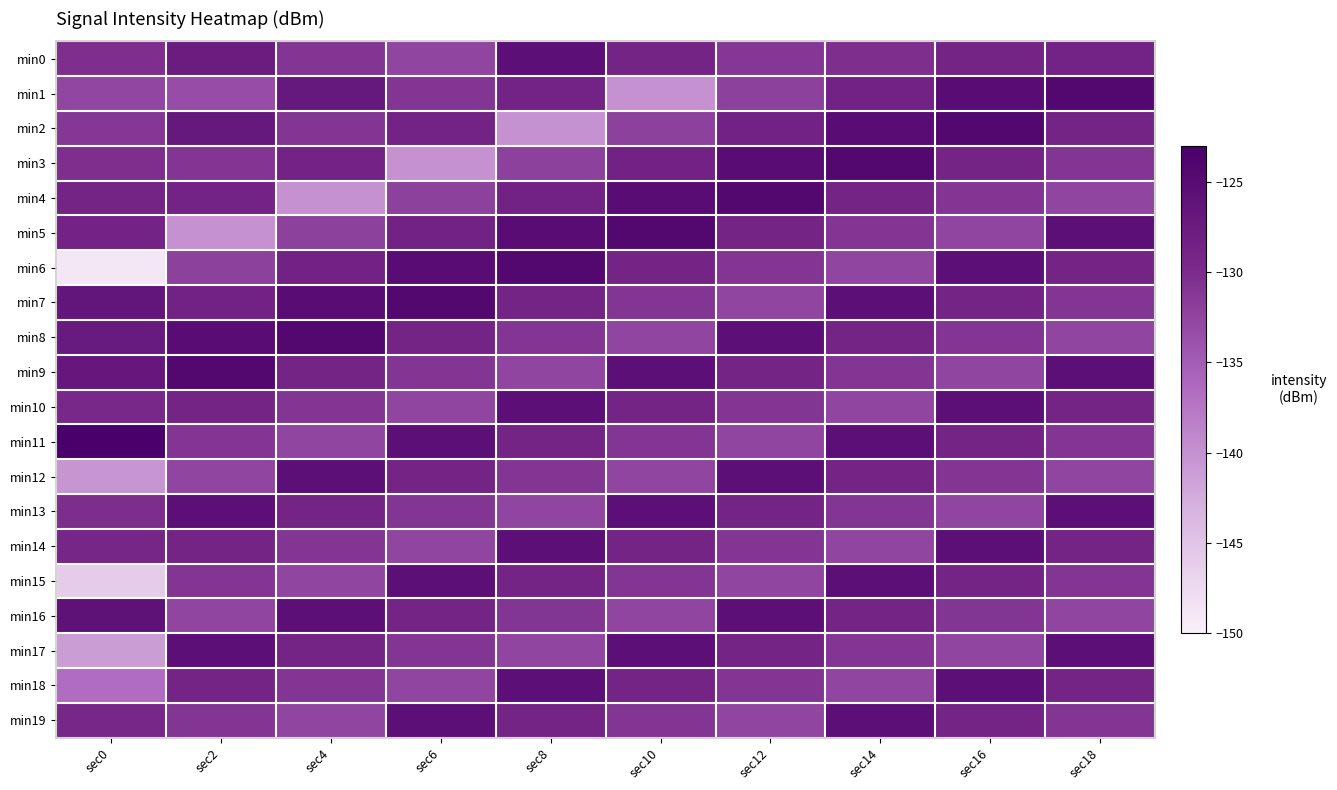

Reading left to right, transcribe all the data shown in this chart.

min0: sec0=-130.4	sec2=-127.6	sec4=-131.0	sec6=-132.5	sec8=-125.6	sec10=-128.9	sec12=-131.2	sec14=-130.3	sec16=-128.8	sec18=-128.7
min1: sec0=-132.6	sec2=-133.4	sec4=-127.1	sec6=-131.0	sec8=-128.8	sec10=-140.1	sec12=-132.1	sec14=-128.7	sec16=-125.2	sec18=-124.5
min2: sec0=-131.2	sec2=-127.1	sec4=-131.0	sec6=-128.8	sec8=-140.1	sec10=-132.1	sec12=-128.7	sec14=-125.2	sec16=-124.5	sec18=-128.9
min3: sec0=-130.3	sec2=-131.0	sec4=-128.8	sec6=-140.1	sec8=-132.1	sec10=-128.7	sec12=-125.2	sec14=-124.5	sec16=-128.9	sec18=-131.0
min4: sec0=-128.8	sec2=-128.8	sec4=-140.1	sec6=-132.1	sec8=-128.7	sec10=-125.2	sec12=-124.5	sec14=-128.9	sec16=-131.0	sec18=-132.5
min5: sec0=-128.7	sec2=-140.1	sec4=-132.1	sec6=-128.7	sec8=-125.2	sec10=-124.5	sec12=-128.9	sec14=-131.0	sec16=-132.5	sec18=-125.6
min6: sec0=-149.0	sec2=-132.1	sec4=-128.7	sec6=-125.2	sec8=-124.5	sec10=-128.9	sec12=-131.0	sec14=-132.5	sec16=-125.6	sec18=-128.9
min7: sec0=-126.4	sec2=-128.7	sec4=-125.2	sec6=-124.5	sec8=-128.9	sec10=-131.0	sec12=-132.5	sec14=-125.6	sec16=-128.9	sec18=-131.0
min8: sec0=-127.4	sec2=-125.2	sec4=-124.5	sec6=-128.9	sec8=-131.0	sec10=-132.5	sec12=-125.6	sec14=-128.9	sec16=-131.0	sec18=-132.5
min9: sec0=-126.8	sec2=-124.5	sec4=-128.9	sec6=-131.0	sec8=-132.5	sec10=-125.6	sec12=-128.9	sec14=-131.0	sec16=-132.5	sec18=-125.6
min10: sec0=-129.6	sec2=-128.9	sec4=-131.0	sec6=-132.5	sec8=-125.6	sec10=-128.9	sec12=-131.0	sec14=-132.5	sec16=-125.6	sec18=-128.9
min11: sec0=-123.0	sec2=-131.0	sec4=-132.5	sec6=-125.6	sec8=-128.9	sec10=-131.0	sec12=-132.5	sec14=-125.6	sec16=-128.9	sec18=-131.0
min12: sec0=-140.4	sec2=-132.5	sec4=-125.6	sec6=-128.9	sec8=-131.0	sec10=-132.5	sec12=-125.6	sec14=-128.9	sec16=-131.0	sec18=-132.5
min13: sec0=-130.2	sec2=-125.6	sec4=-128.9	sec6=-131.0	sec8=-132.5	sec10=-125.6	sec12=-128.9	sec14=-131.0	sec16=-132.5	sec18=-125.6
min14: sec0=-129.3	sec2=-128.9	sec4=-131.0	sec6=-132.5	sec8=-125.6	sec10=-128.9	sec12=-131.0	sec14=-132.5	sec16=-125.6	sec18=-128.9
min15: sec0=-146.1	sec2=-131.0	sec4=-132.5	sec6=-125.6	sec8=-128.9	sec10=-131.0	sec12=-132.5	sec14=-125.6	sec16=-128.9	sec18=-131.0
min16: sec0=-125.9	sec2=-132.5	sec4=-125.6	sec6=-128.9	sec8=-131.0	sec10=-132.5	sec12=-125.6	sec14=-128.9	sec16=-131.0	sec18=-132.5
min17: sec0=-141.0	sec2=-125.6	sec4=-128.9	sec6=-131.0	sec8=-132.5	sec10=-125.6	sec12=-128.9	sec14=-131.0	sec16=-132.5	sec18=-125.6
min18: sec0=-136.5	sec2=-128.9	sec4=-131.0	sec6=-132.5	sec8=-125.6	sec10=-128.9	sec12=-131.0	sec14=-132.5	sec16=-125.6	sec18=-128.9
min19: sec0=-129.4	sec2=-131.0	sec4=-132.5	sec6=-125.6	sec8=-128.9	sec10=-131.0	sec12=-132.5	sec14=-125.6	sec16=-128.9	sec18=-131.0